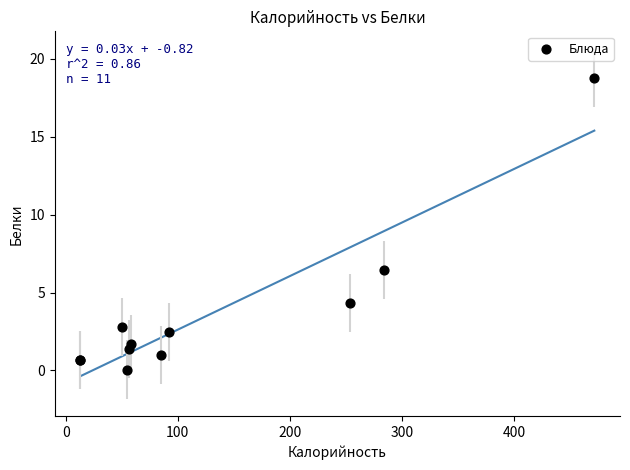

What Y value in the scatter plot is closest to 9?

6.4